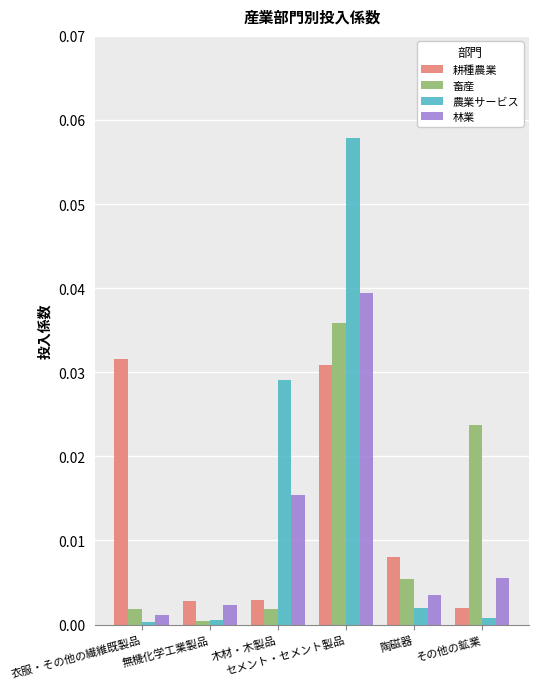

Which series has the largest range (max minus min)?

農業サービス